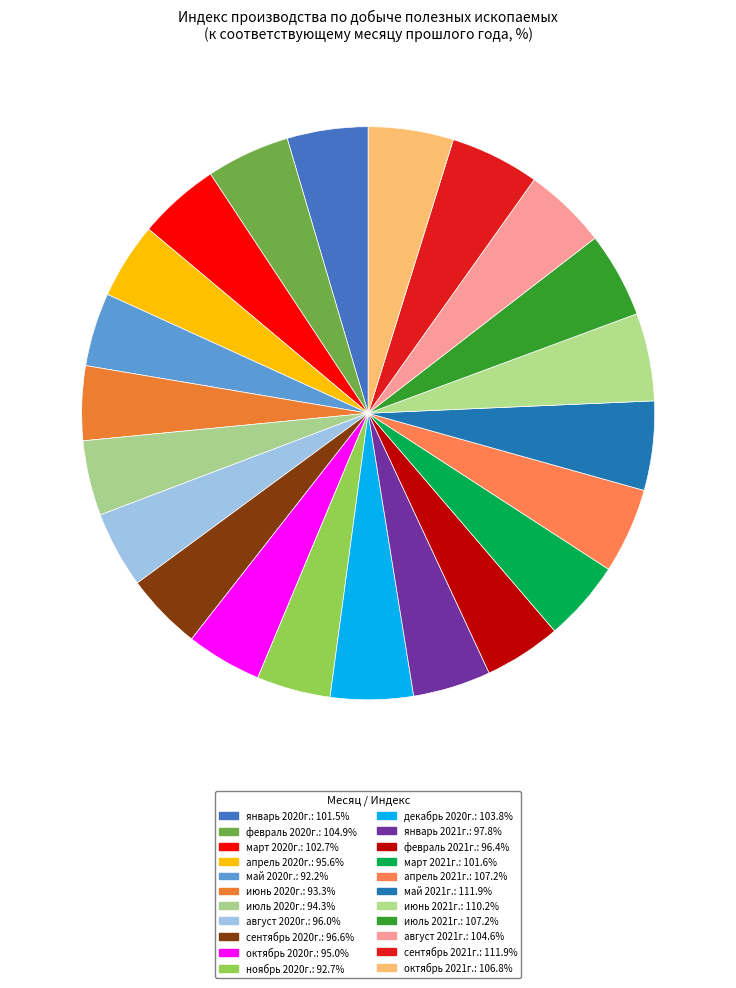

To the nearest percent, what portion does апрель 2021г. represent?

5%